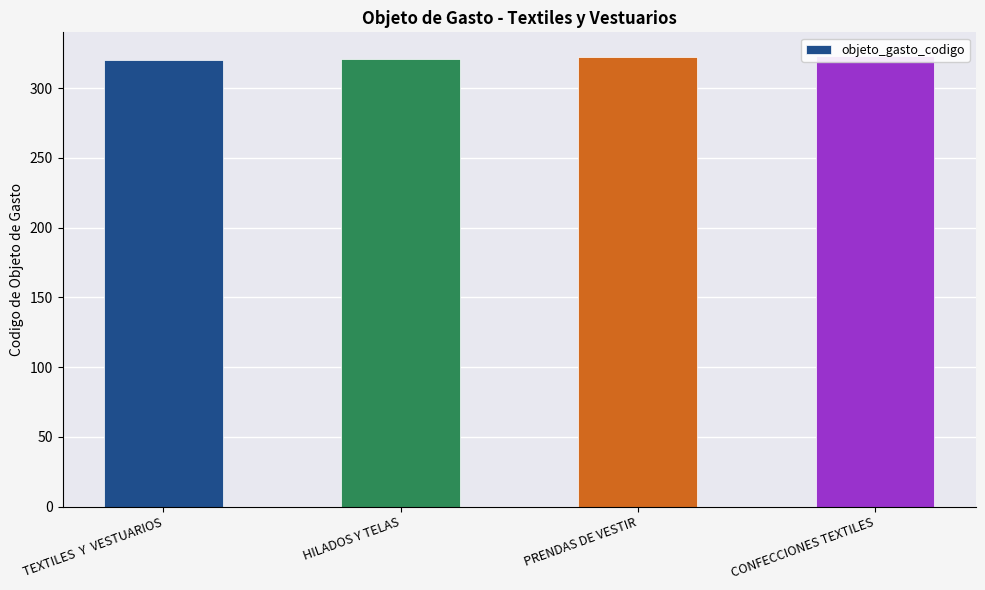

At which category does the chart reach its minimum across all series?

TEXTILES  Y  VESTUARIOS